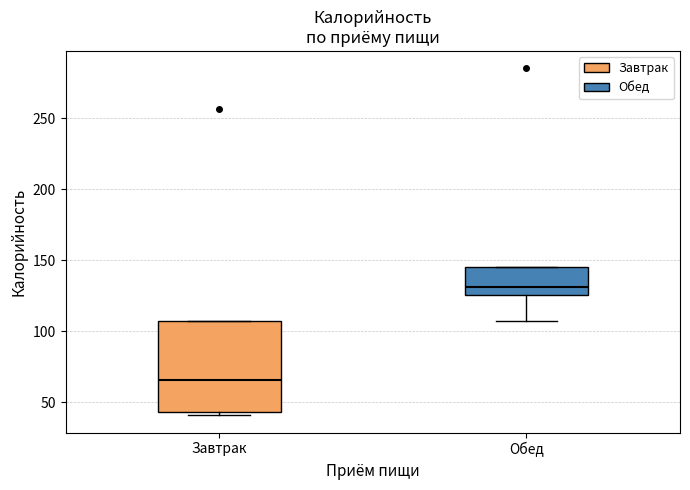

Which box has the highest median line?

Обед